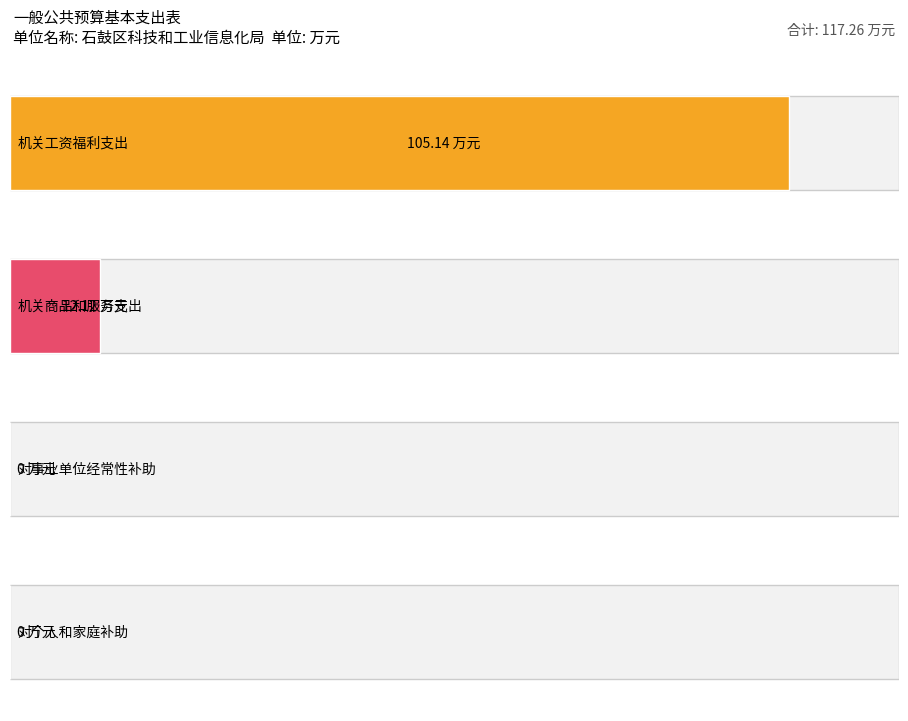

What is the change in value from 机关商品和服务支出 to 对个人和家庭补助?

-12.1